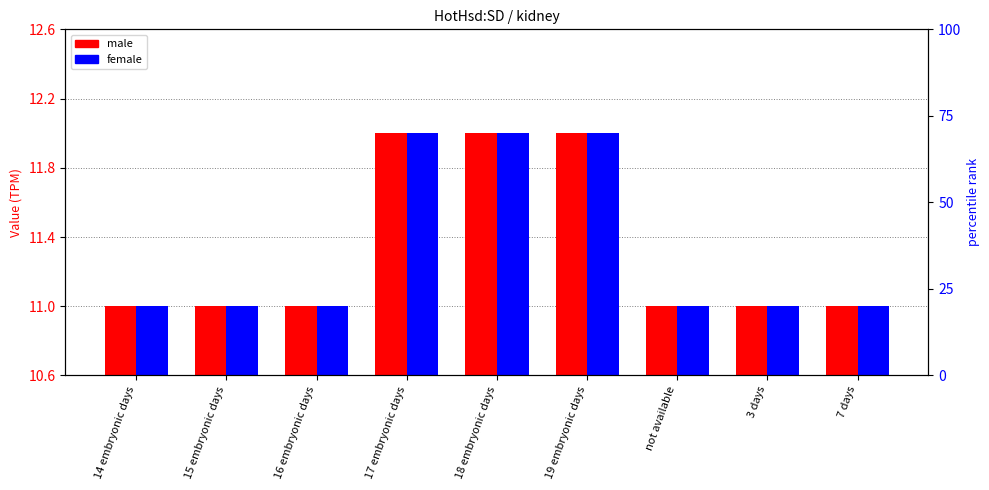

Rank the categories by female value from highest to lowest.

17 embryonic days, 18 embryonic days, 19 embryonic days, 14 embryonic days, 15 embryonic days, 16 embryonic days, not available, 3 days, 7 days